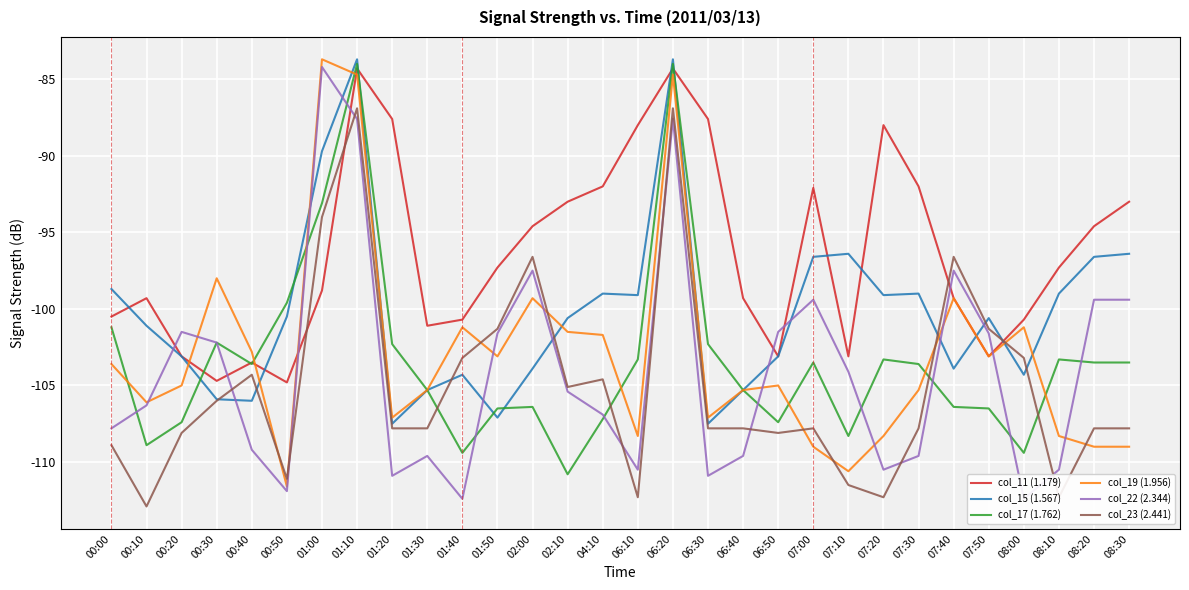

At which label is col_17 (1.762) closest to -97?

00:50